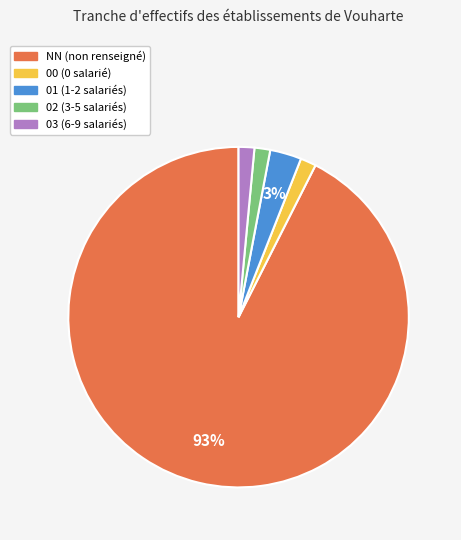

To the nearest percent, what portion does 03 represent?

1%